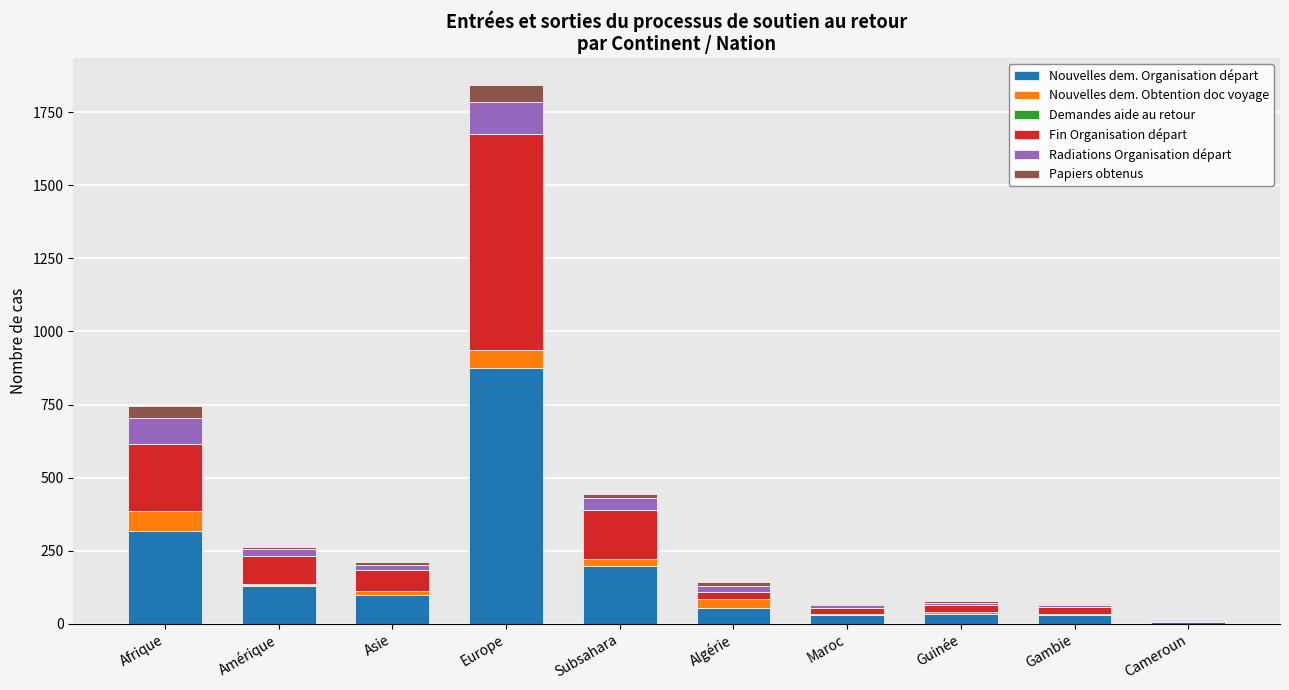

What is the total value across all series at Afrique?

744